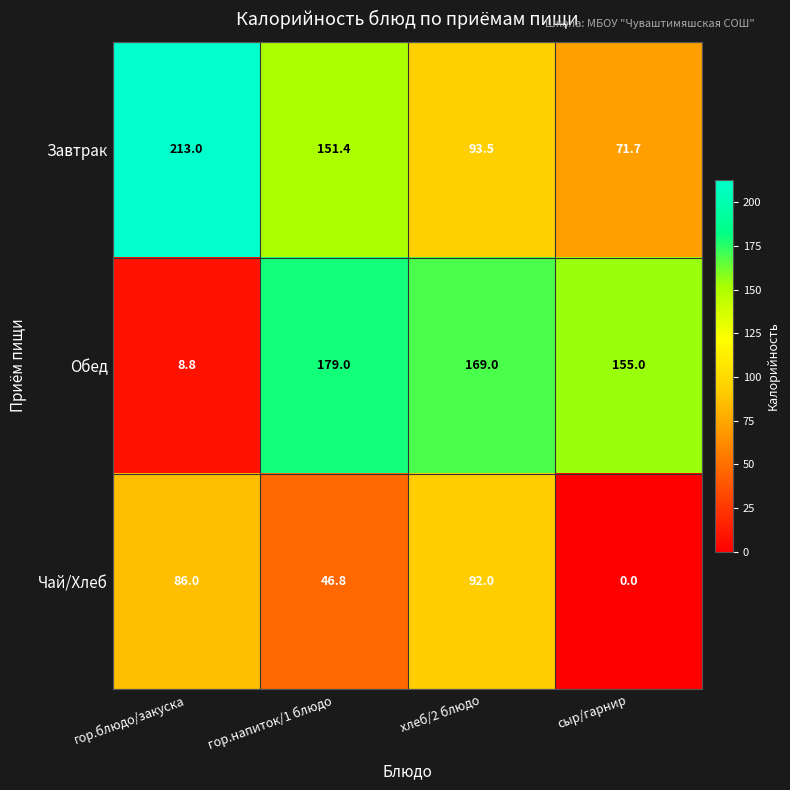

How many data points does each series have?

4